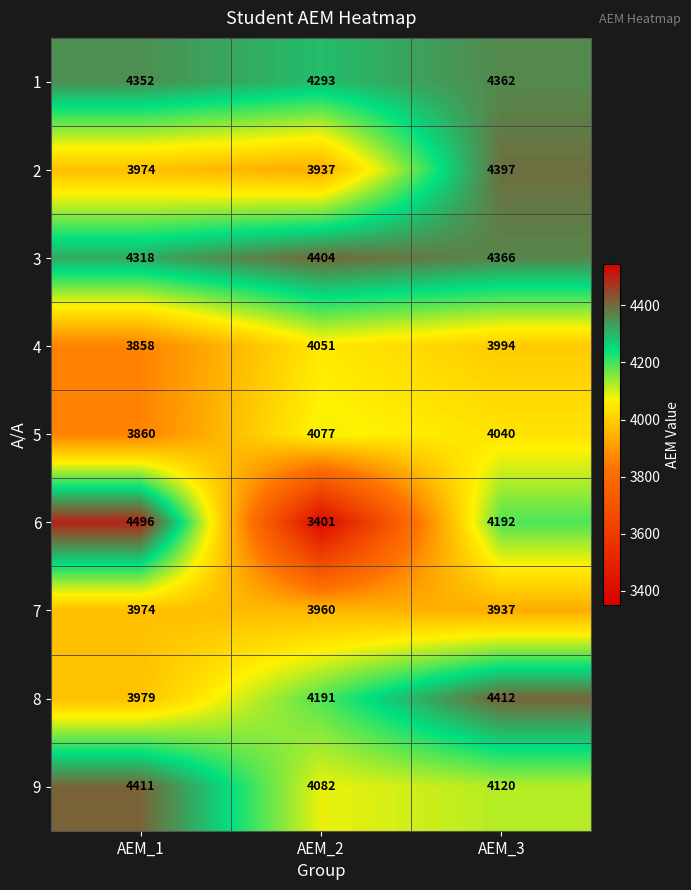

At which category does the chart reach its minimum across all series?

AEM_2